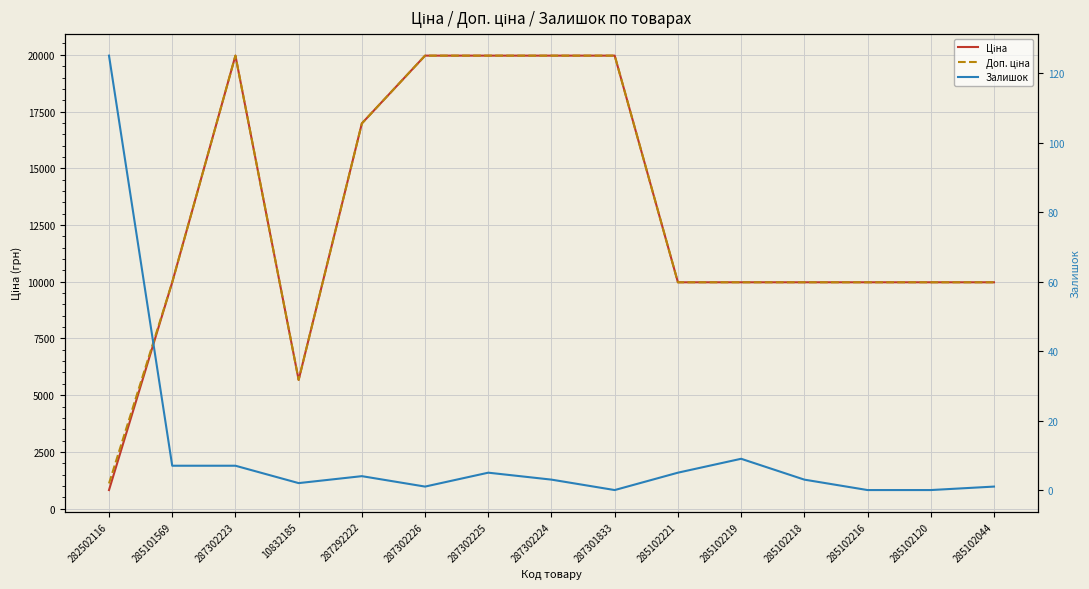

How many values in the Ціна series are below 9974?

2